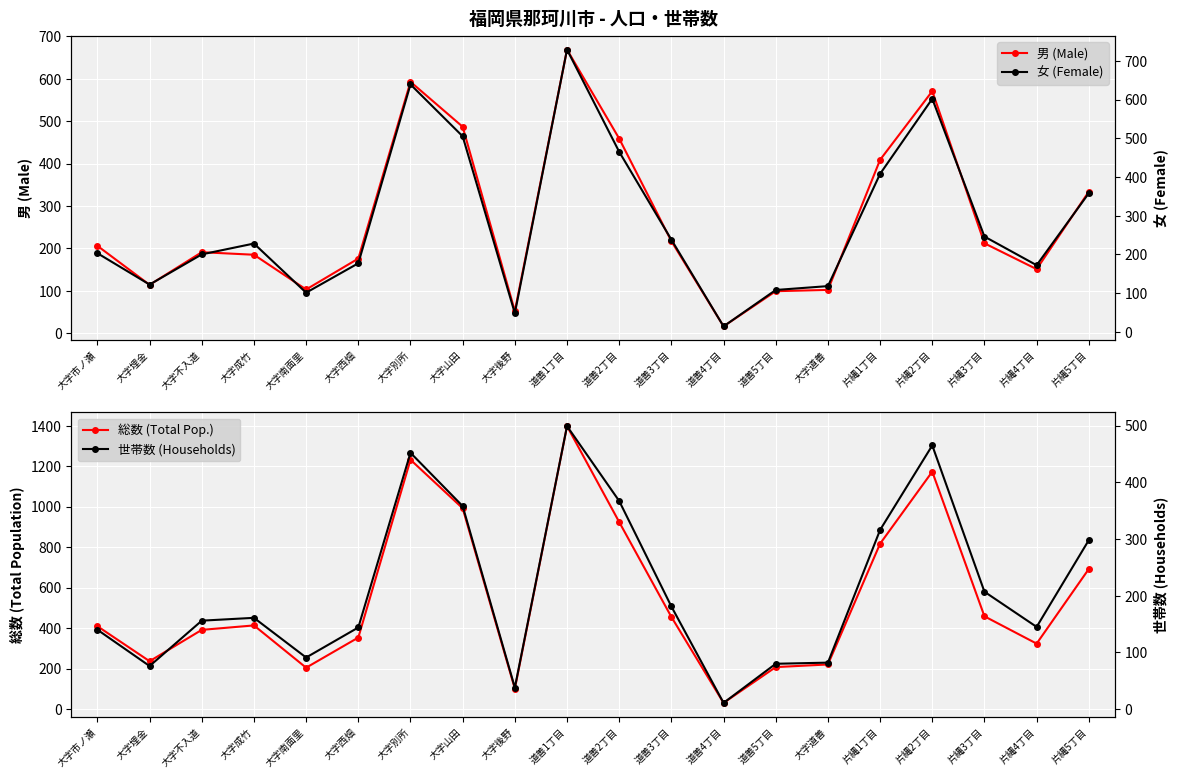

What is the sum of the 世帯数 (Households) values at 道善4丁目 and 片縄2丁目?

476